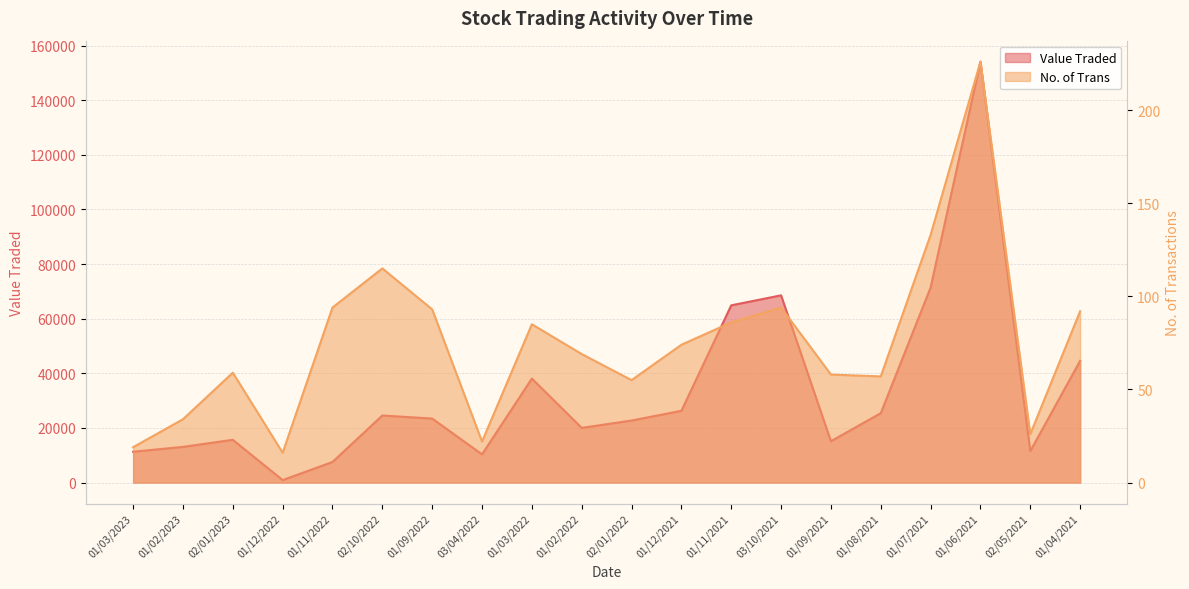

What is the minimum value for Value Traded?

899